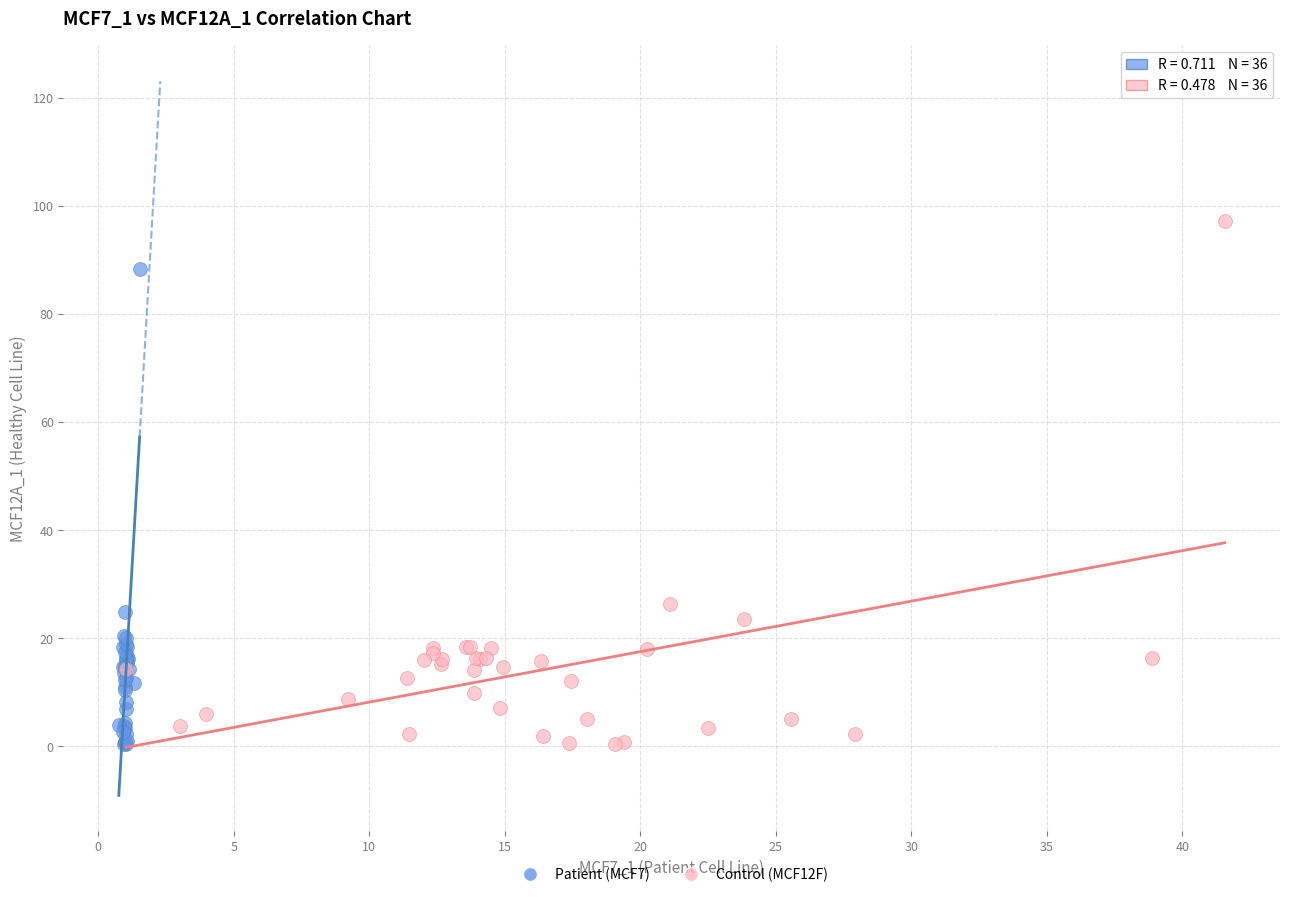

Which series has the widest spread of Y values?

Control (MCF12F)